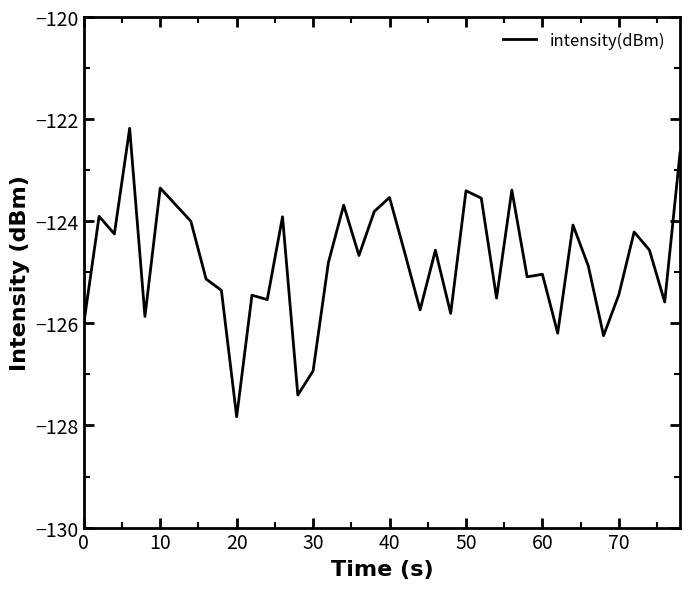

What is the minimum value shown in the chart?

-127.8